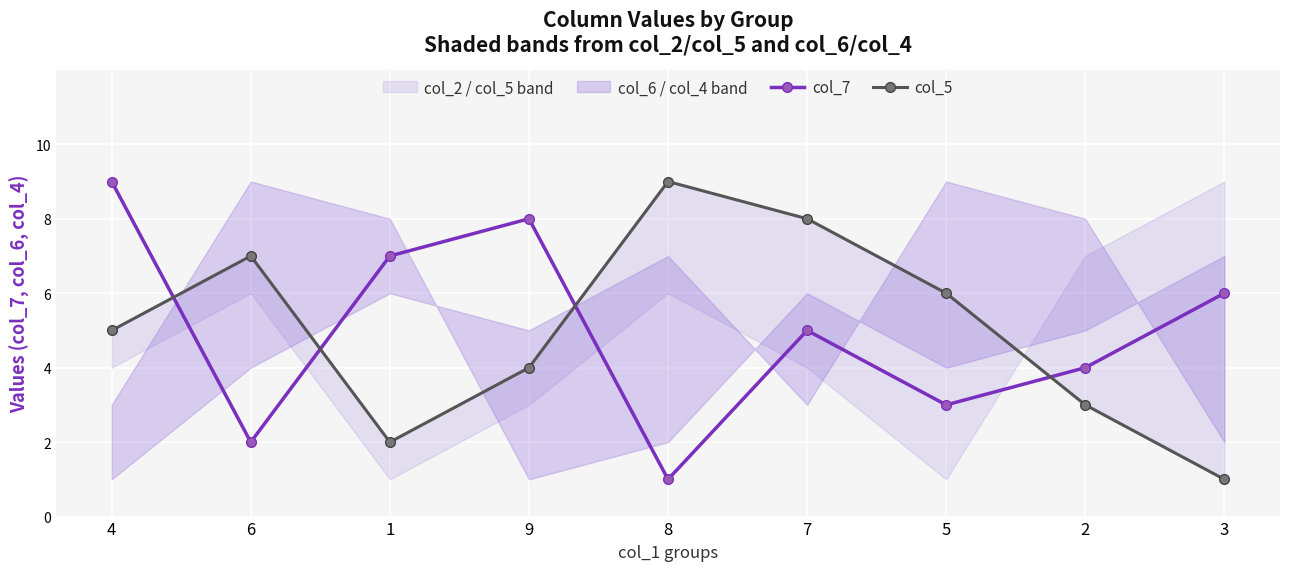

True or false: col_7 and col_5 cross at least once.

True